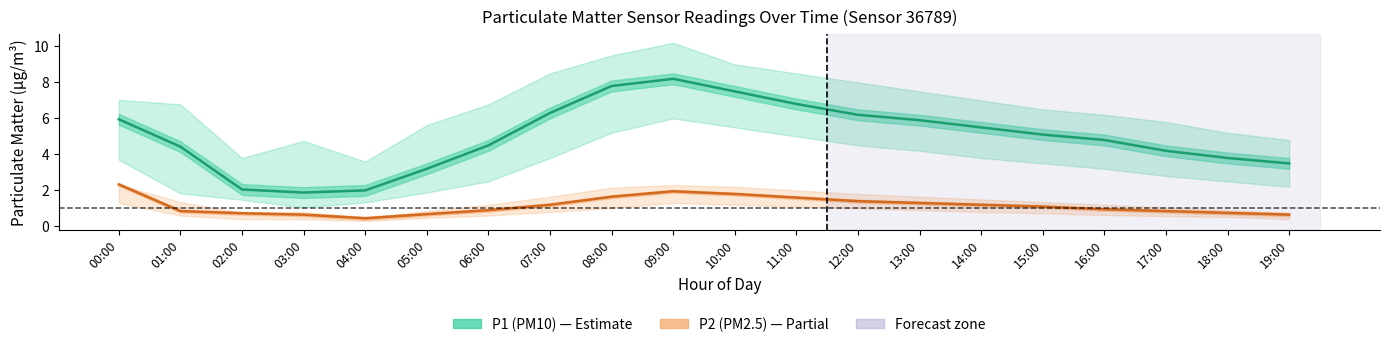

What is the approximate value of P1 (PM10) at 13:00?

5.9